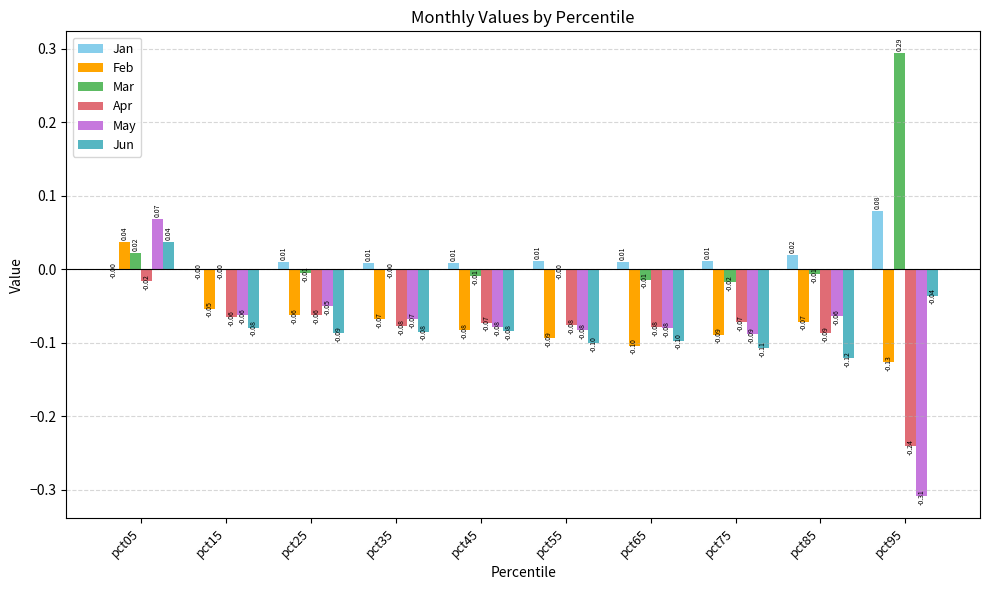

Is the value of Mar at pct65 greater than the value of Apr at pct95?

Yes